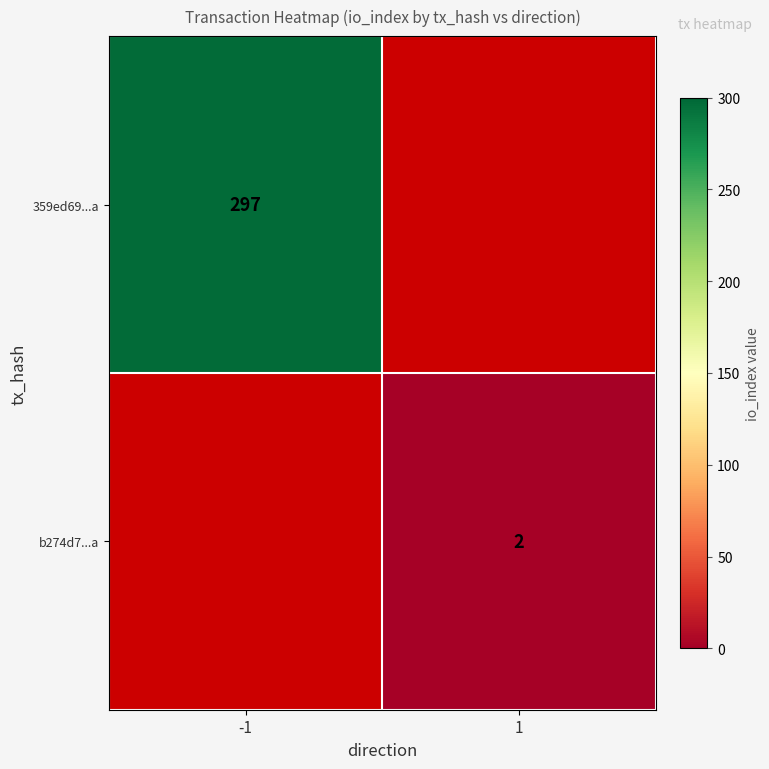

The 359ed69...a series shows 102 at -1. True or false?

False